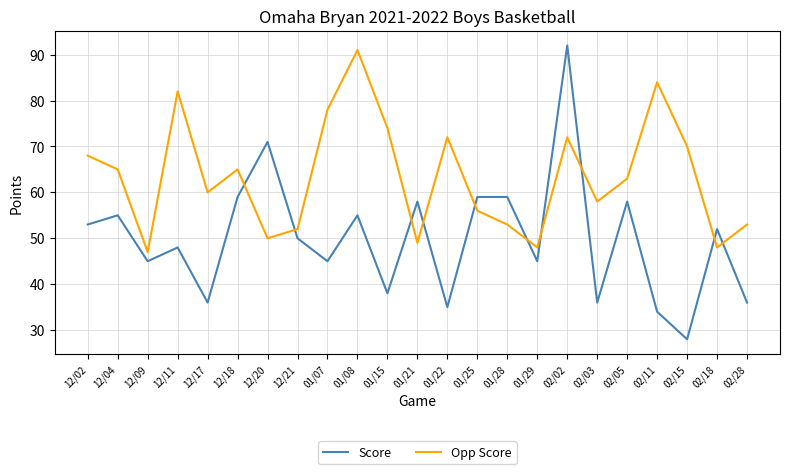

What is the maximum value for Opp Score?

91